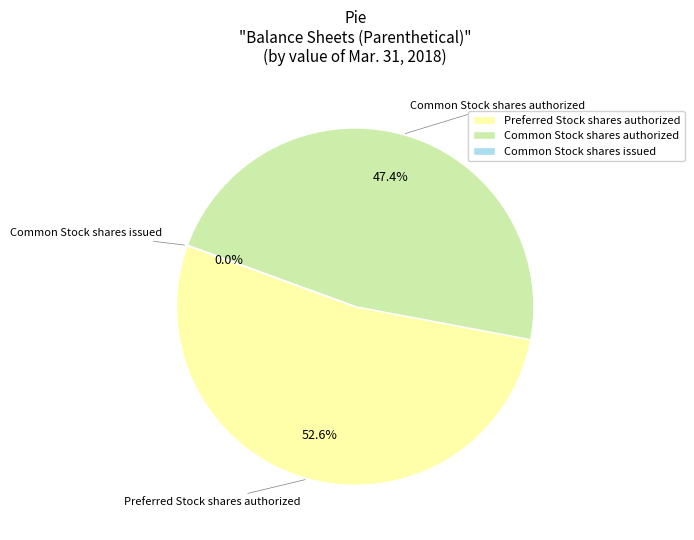

Is it true that Common Stock shares authorized is 60% of the pie?

False